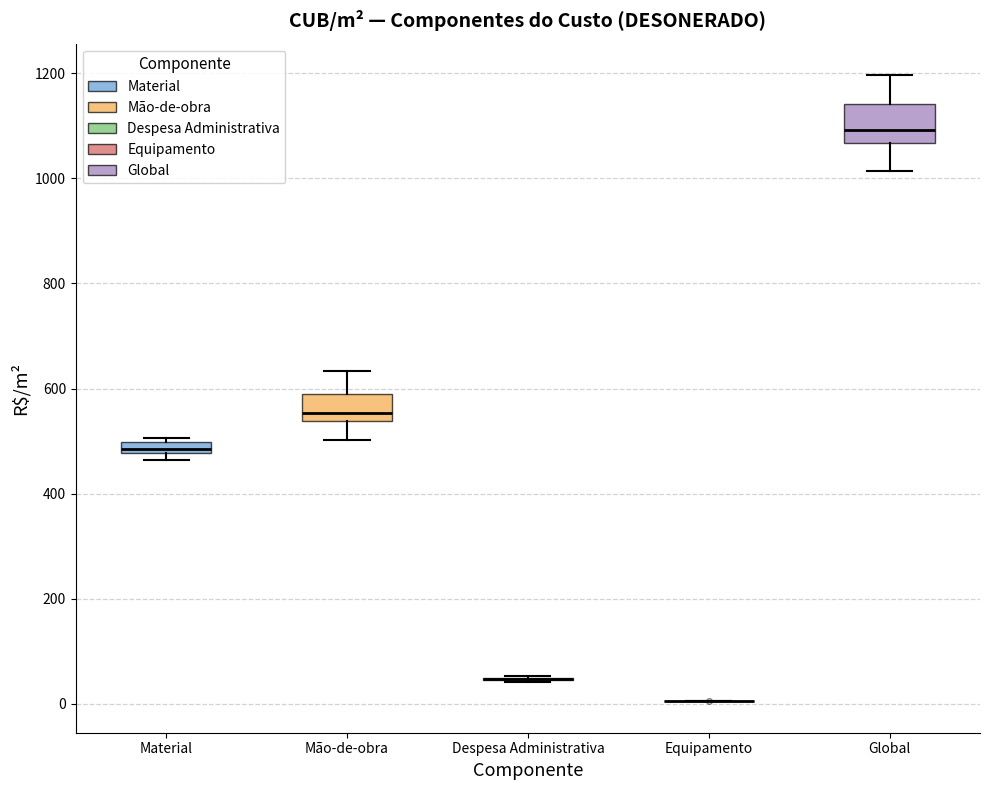

Which box is the tallest, from its lower edge to its upper edge?

Global